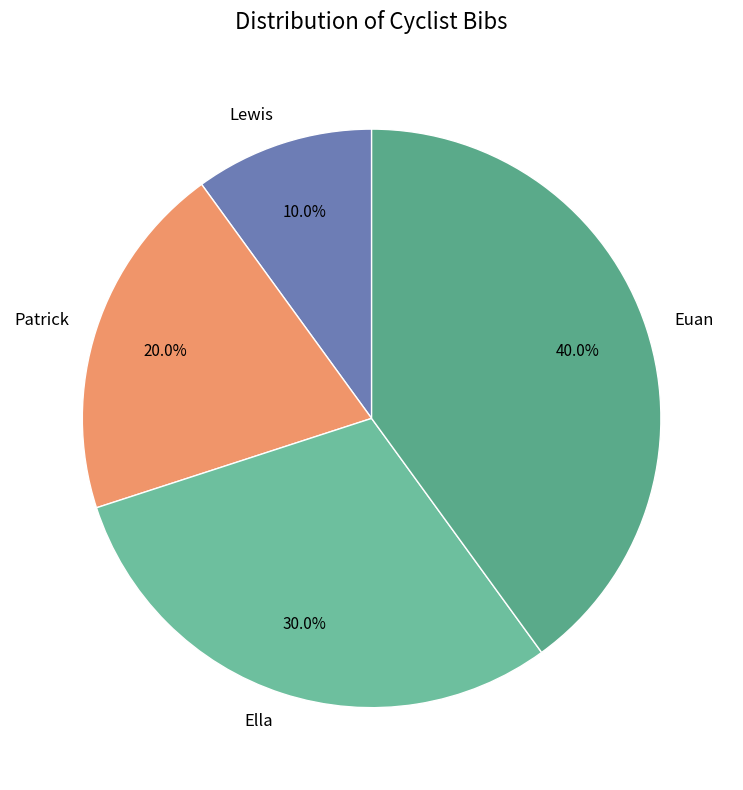

To the nearest percent, what is the difference between the largest and smallest slice percentages?

30%